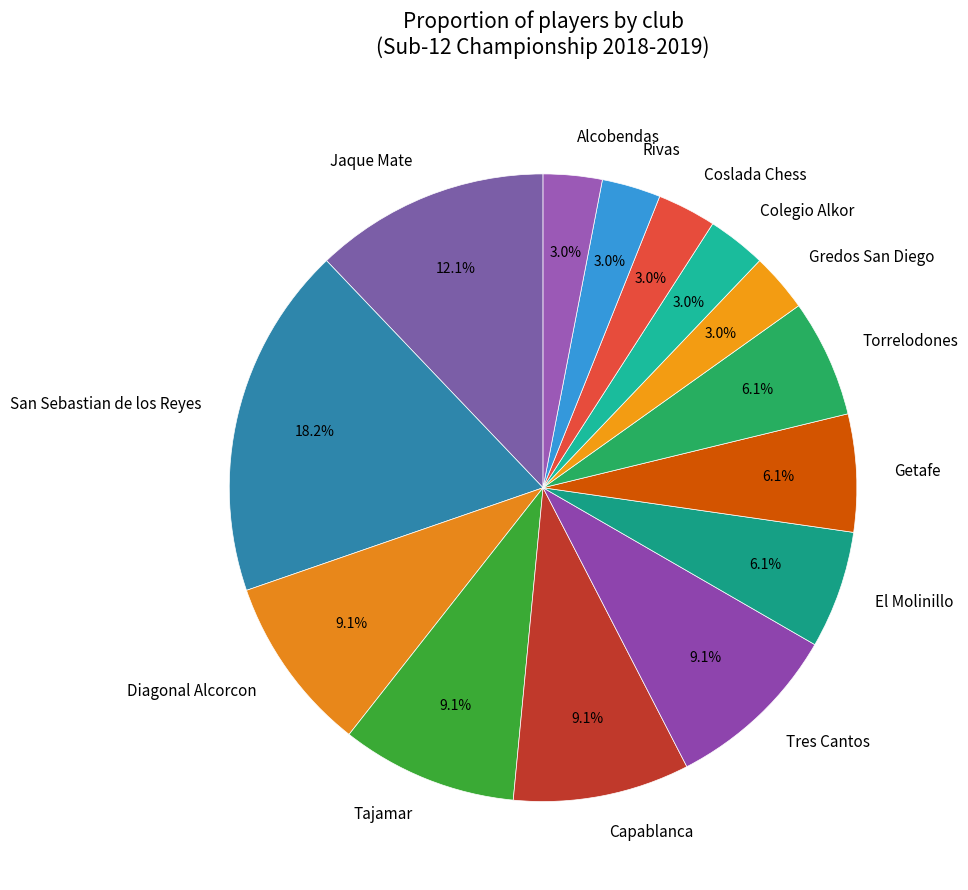

Is the sum of Jaque Mate and San Sebastian de los Reyes greater than half?

No